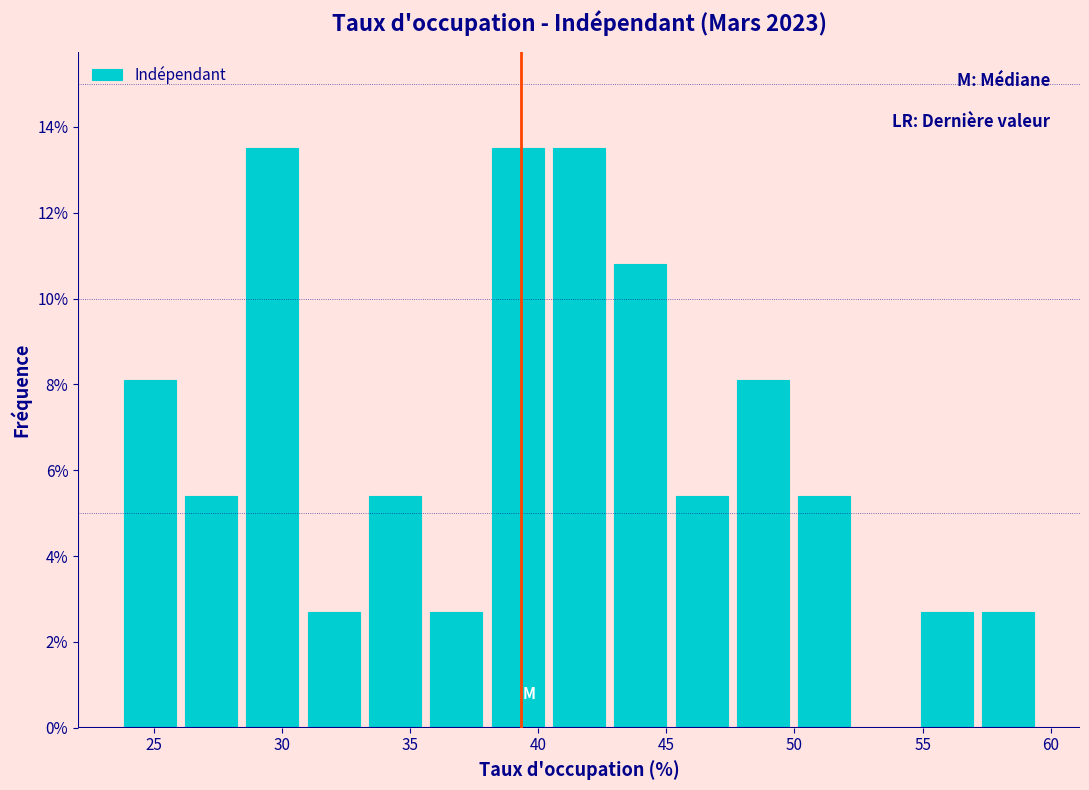

Reading left to right, transcribe this chart: for each bar, give the range it covers on the x-axis and its height. Neither the bar edges nor the heights are printed on the chart, so give them approximately, as read against the axes.

23.5 to 26.0: 8.2
26.0 to 28.5: 5.4
28.5 to 31.0: 13.6
31.0 to 33.0: 2.8
33.0 to 35.5: 5.4
35.5 to 38.0: 2.8
38.0 to 40.5: 13.6
40.5 to 43.0: 13.6
43.0 to 45.0: 10.8
45.0 to 47.5: 5.4
47.5 to 50.0: 8.2
50.0 to 52.5: 5.4
52.5 to 55.0: 0
55.0 to 57.0: 2.8
57.0 to 59.5: 2.8